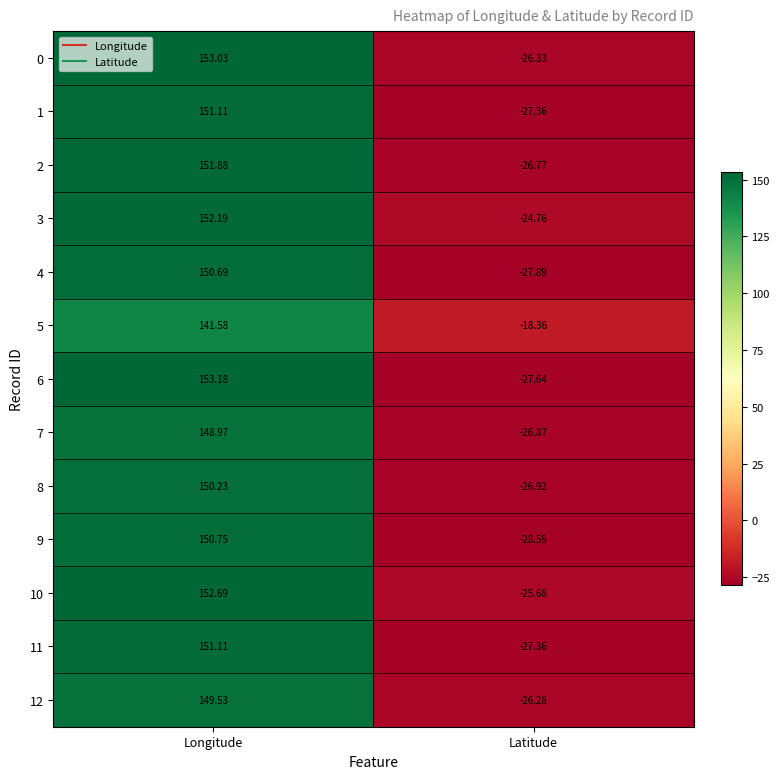

Which series has the largest range (max minus min)?

6